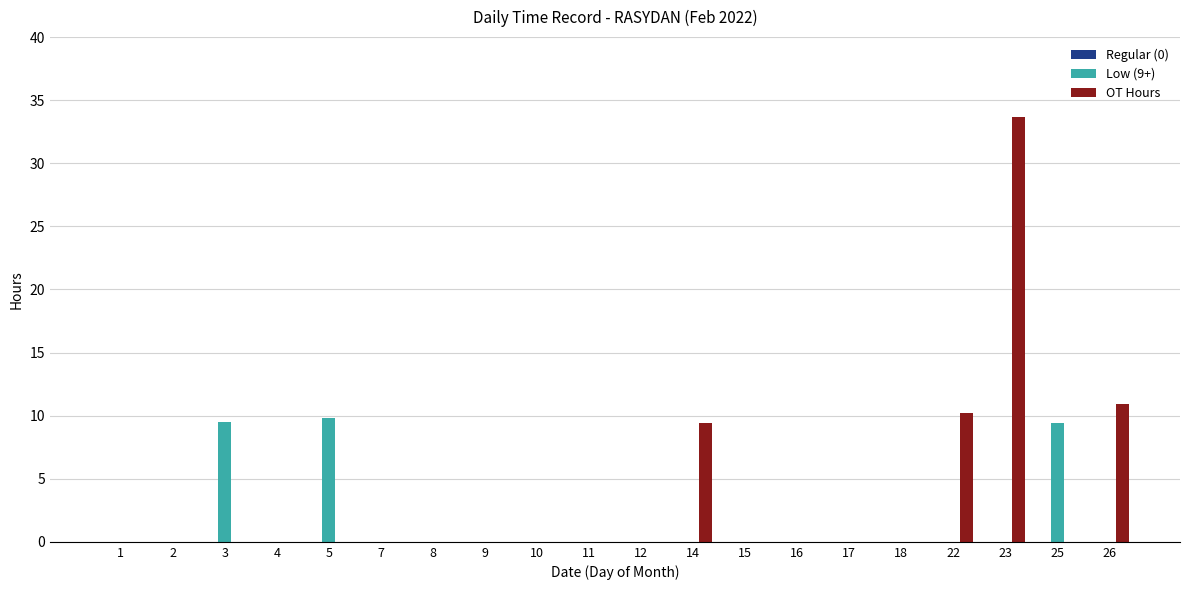

At which category does the chart reach its peak across all series?

23